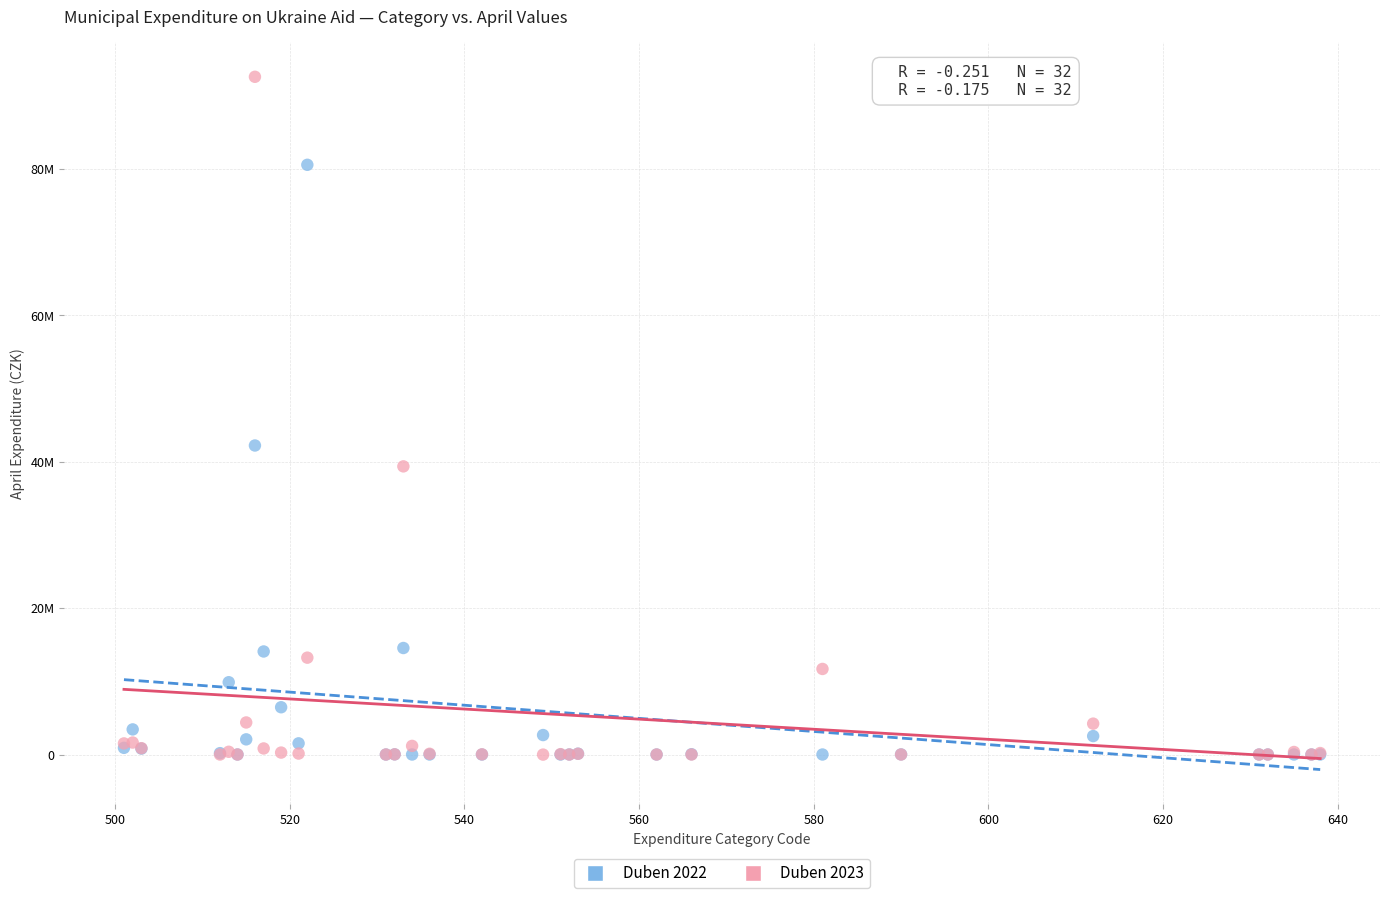

Which series has the largest Y range (max minus min)?

Duben 2023